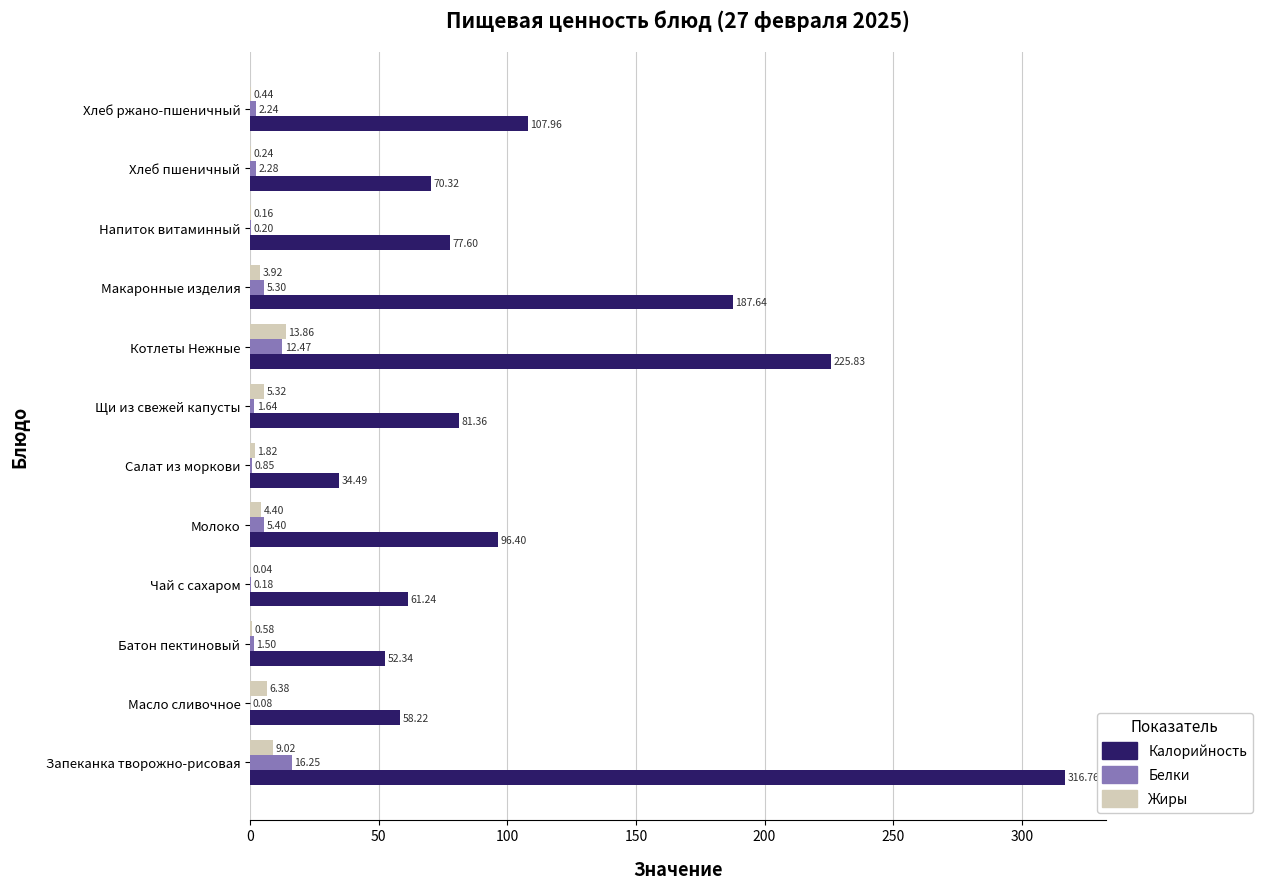

Between Запеканка творожно-рисовая and Напиток витаминный, which series saw the biggest shift?

Калорийность